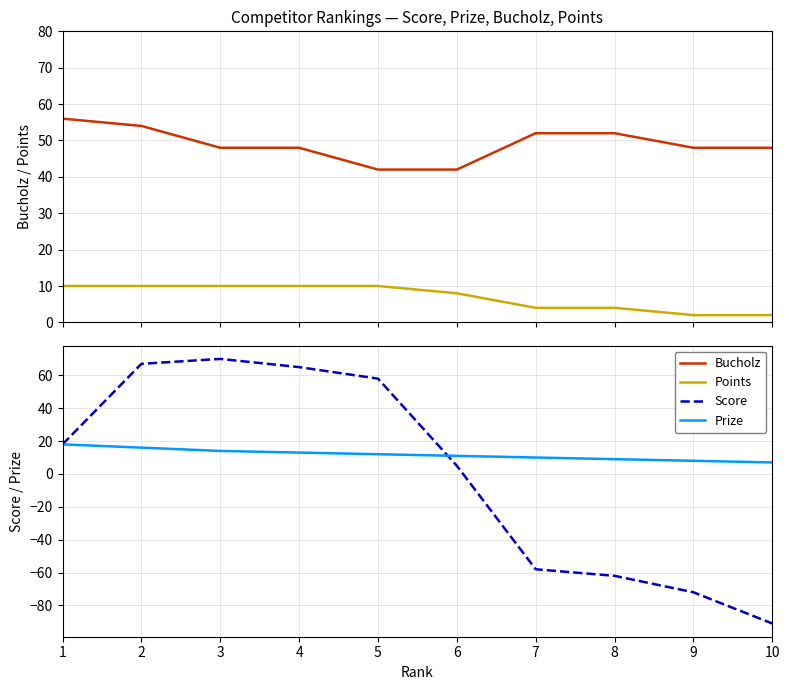

How many lines are shown in the chart?

4